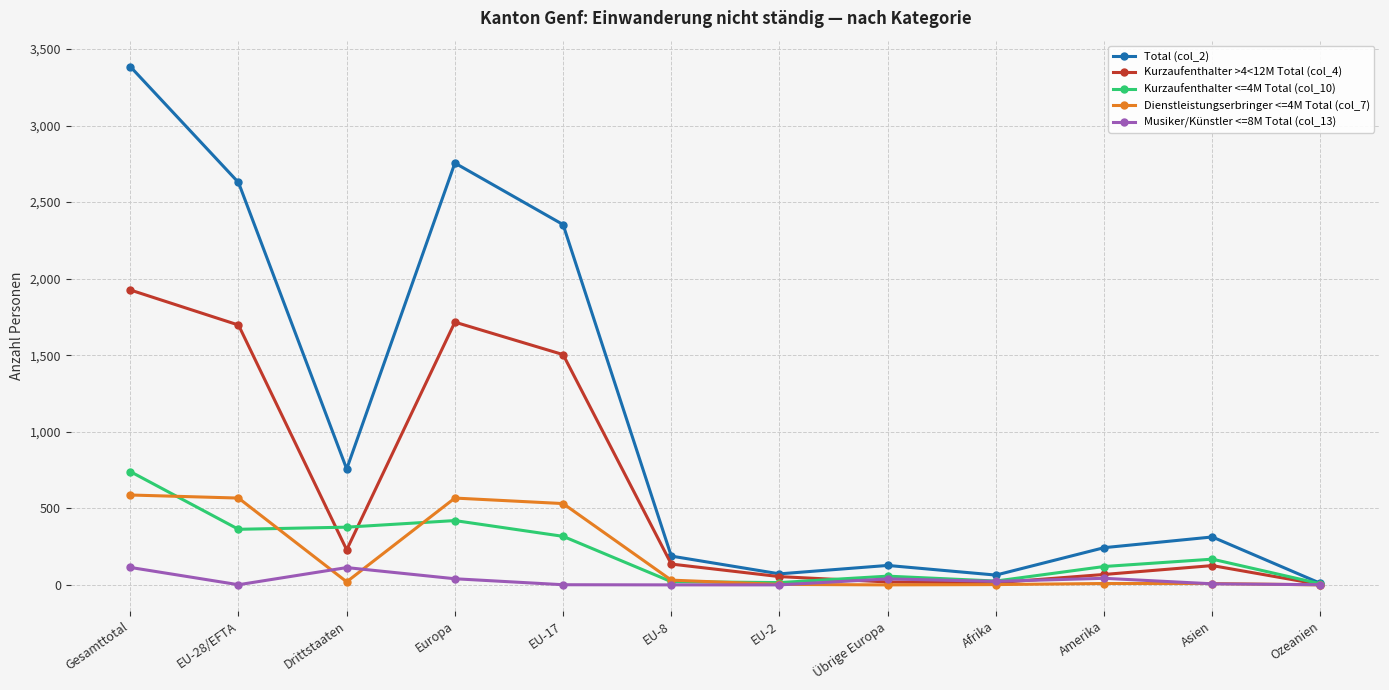

At which category does Musiker/Künstler <=8M Total (col_13) reach its first local valley?

EU-28/EFTA